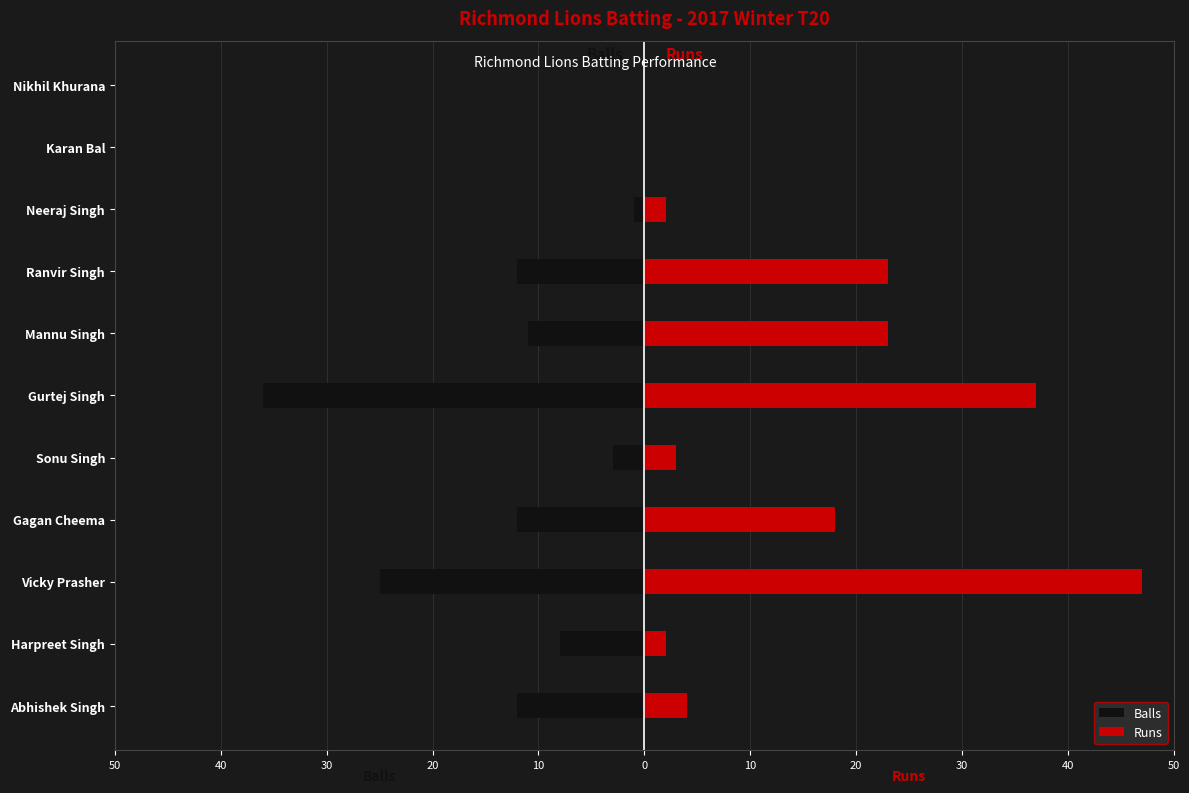

What is the sum of all Balls values?

-120